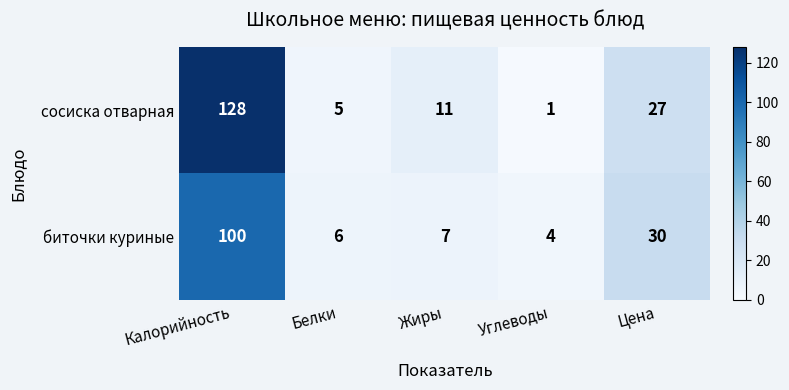

What is the difference between the maximum and minimum values in the биточки куриные series?

96